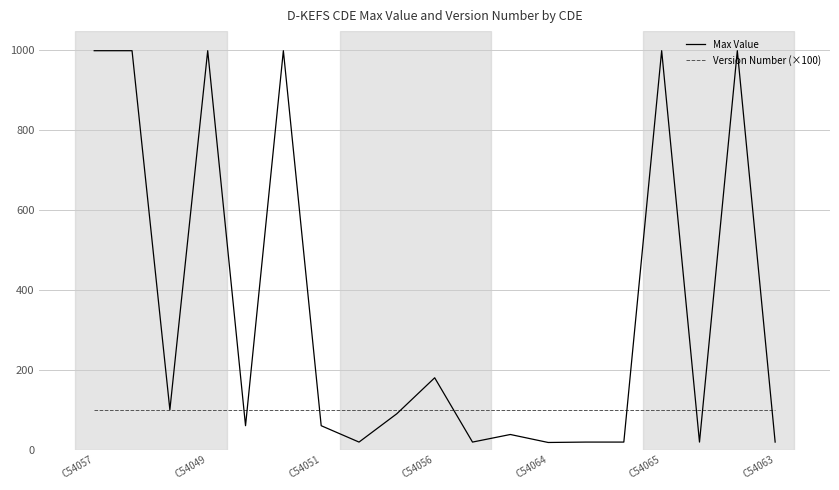

Which series has the largest total across all categories?

Max Value